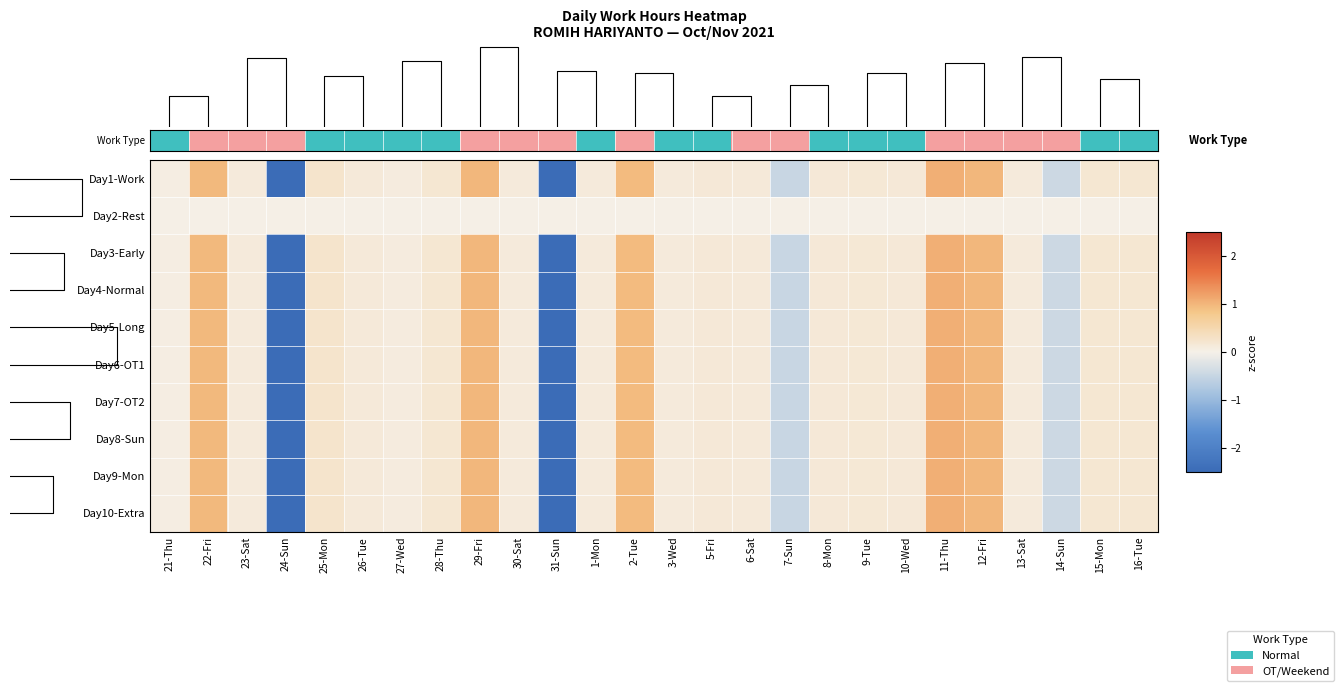

True or false: Day7-OT2 has a value of 0.1 at 23-Sat.

True